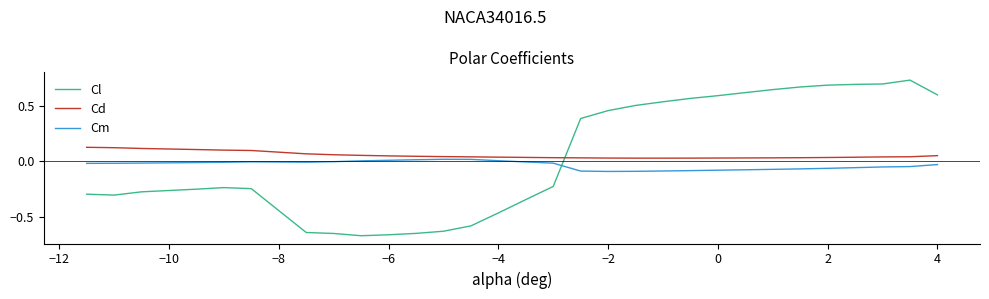

How many lines are shown in the chart?

3